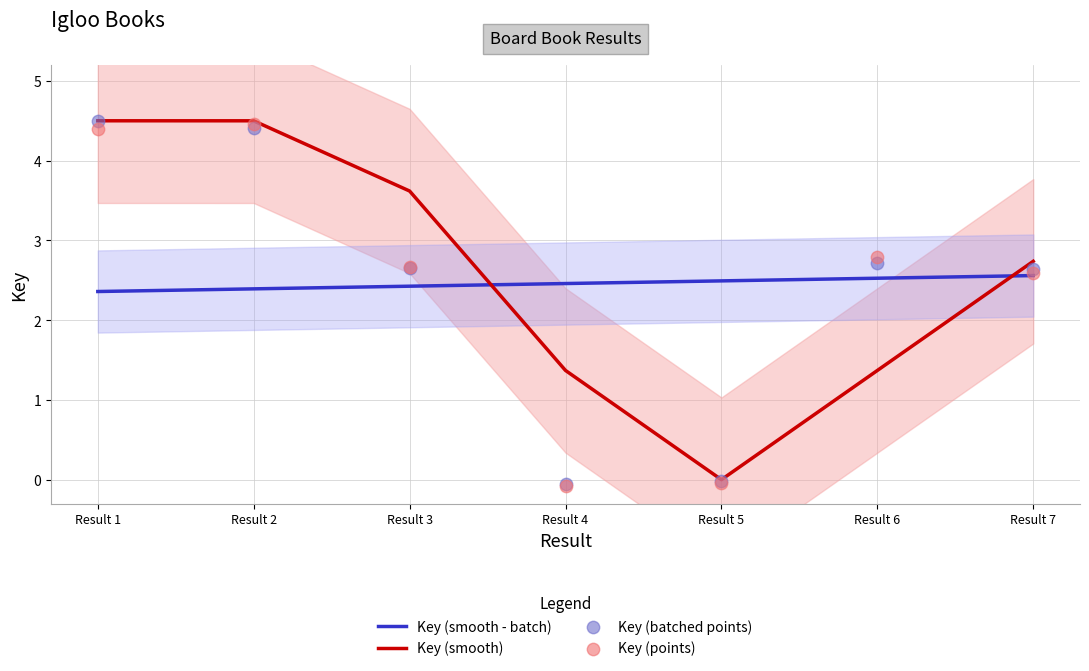

Which series contains the highest Y value?

Key (smooth)